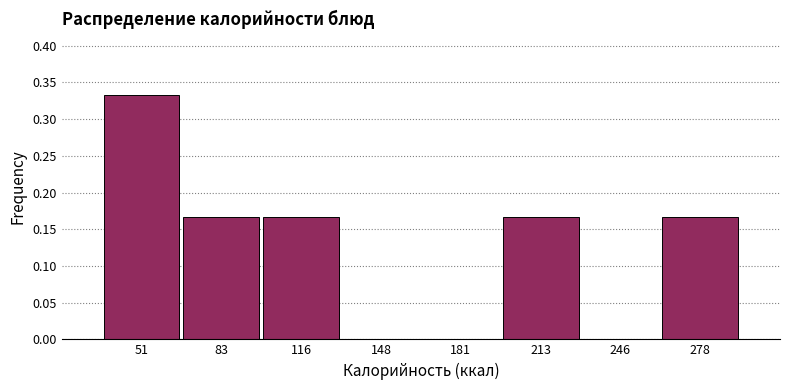

Reading left to right, transcribe this chart: for each bar, give the range it covers on the x-axis and its height. Neither the bar edges nor the heights are printed on the chart, so give them approximately, as read against the axes.

35 to 70: 0.335
70 to 100: 0.165
100 to 135: 0.165
135 to 165: 0
165 to 200: 0
200 to 230: 0.165
230 to 265: 0
265 to 295: 0.165